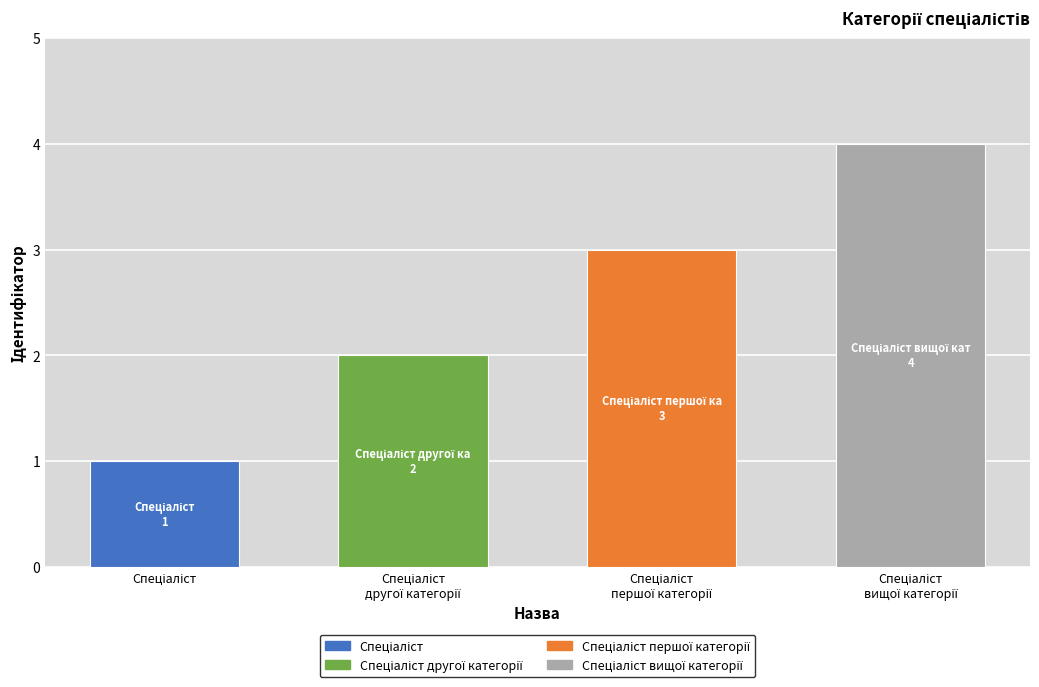

What is the maximum value shown in the chart?

4